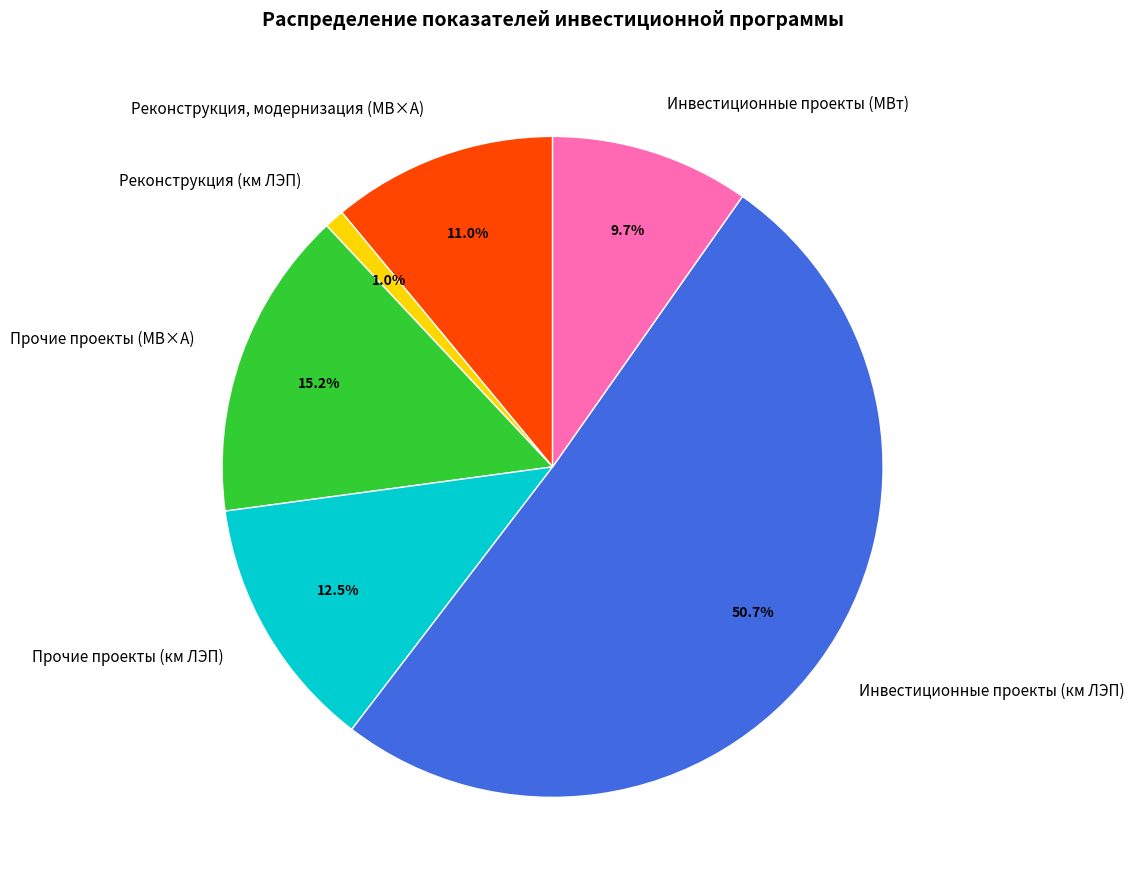

What percentage is NOT represented by Прочие проекты (МВ×А)?

84.8%